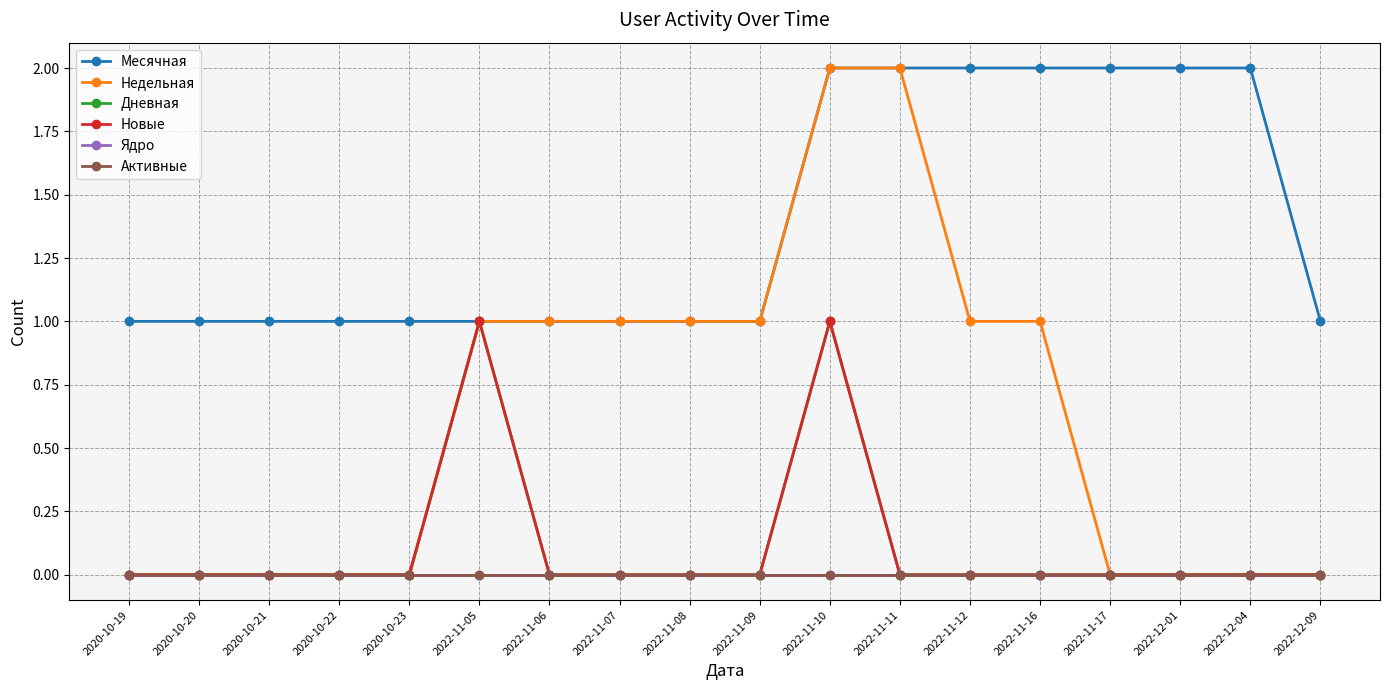

Where is Новые nearest to the value 0?

2020-10-19